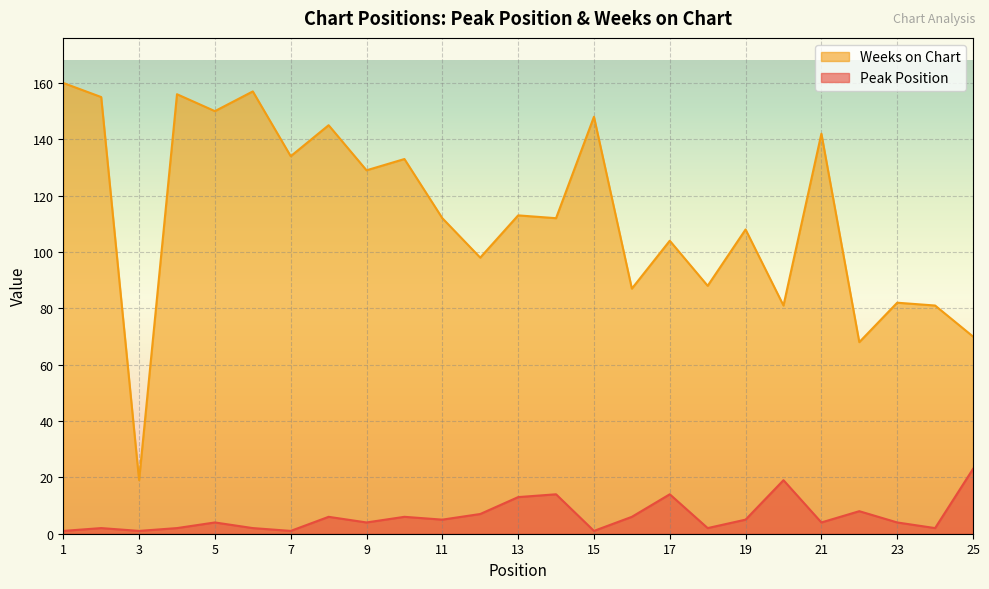

Between 7 and 12, which series saw the biggest shift?

Weeks on Chart